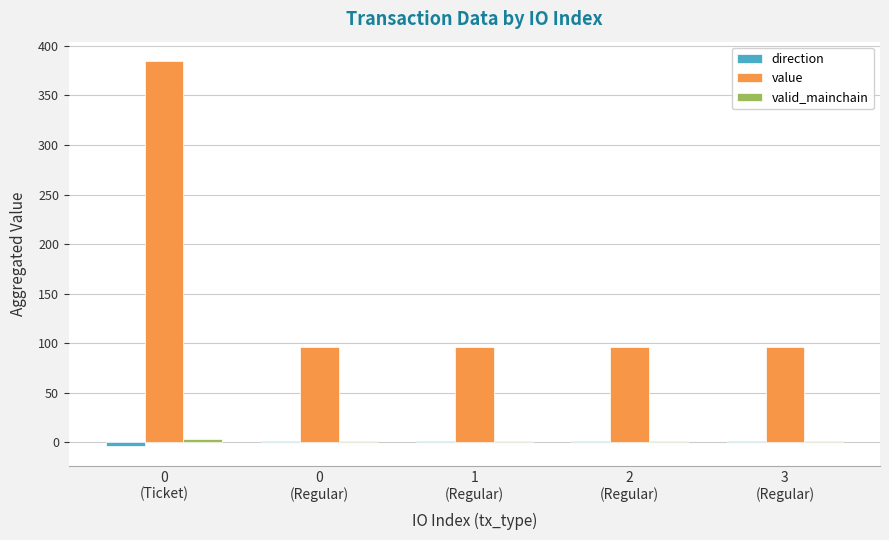

What is the maximum value for value?

384.7